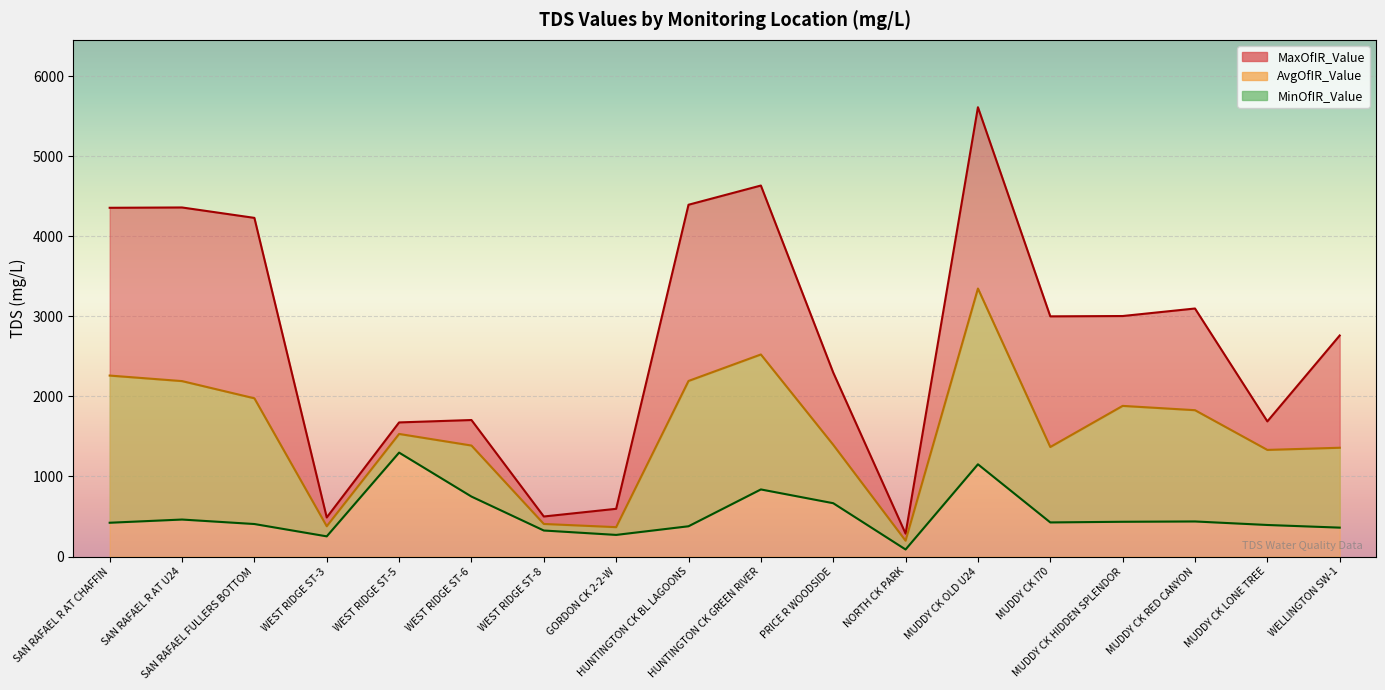

Which series has the widest spread of values?

MaxOfIR_Value